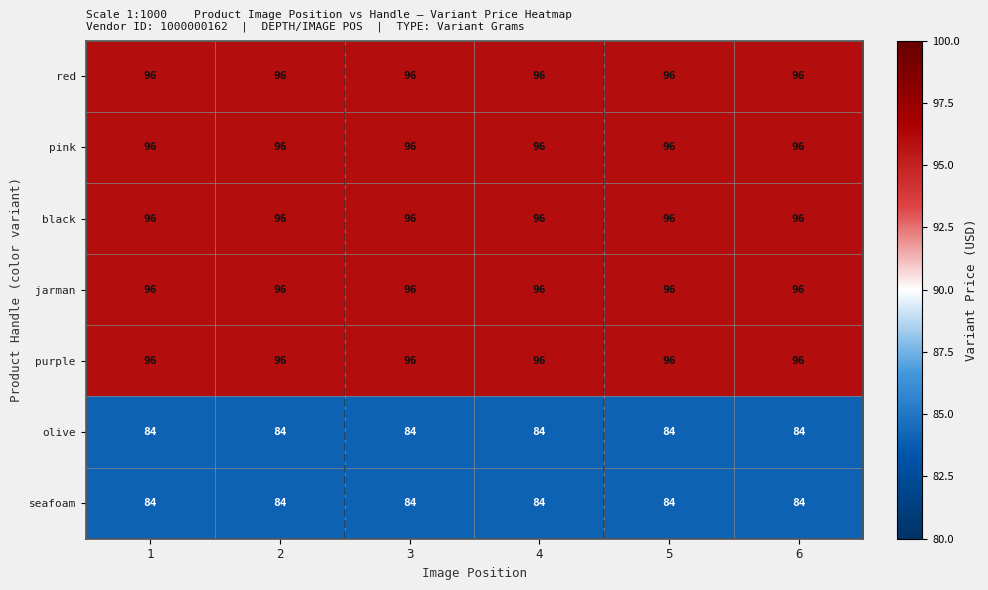

What is the lowest value of the purple series?

96